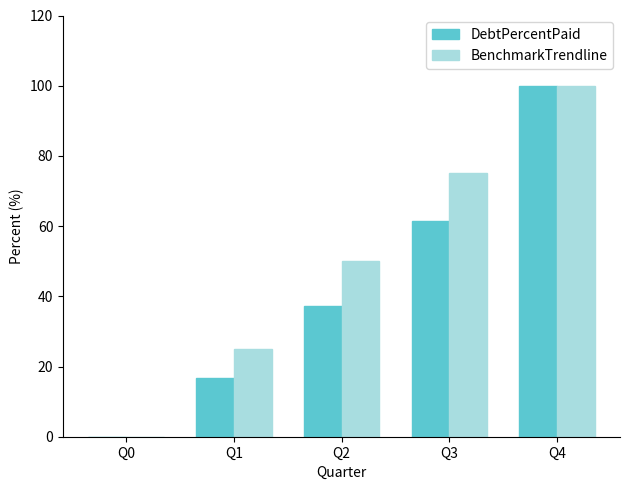

Reading left to right, list all the values displayed in this chart.

DebtPercentPaid: Q0=0.0	Q1=16.8	Q2=37.1	Q3=61.5	Q4=100.0
BenchmarkTrendline: Q0=0.0	Q1=25.0	Q2=50.0	Q3=75.0	Q4=100.0